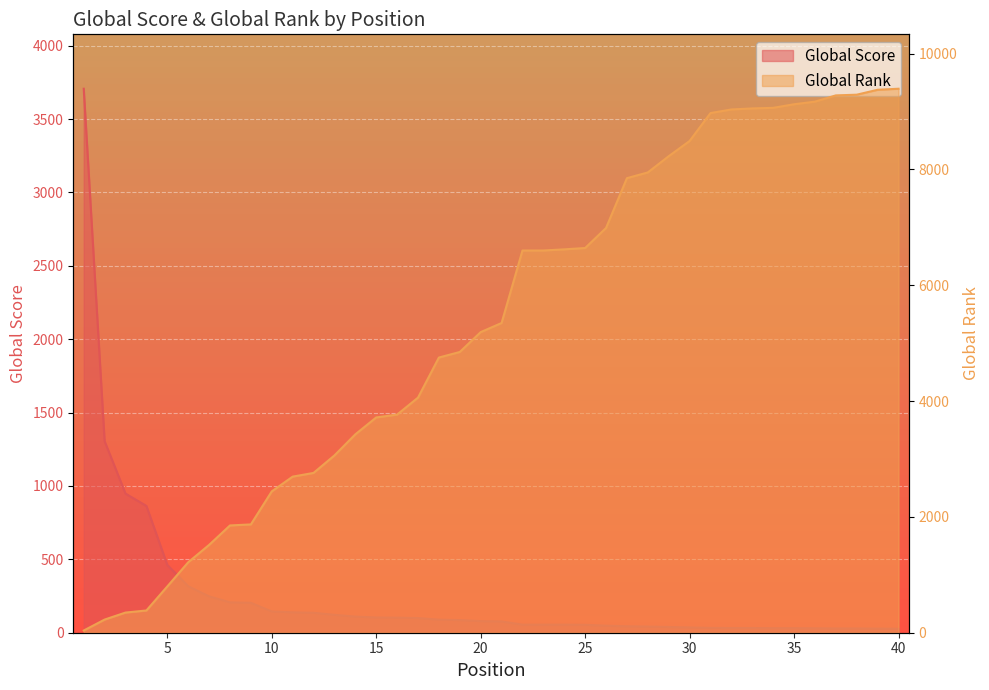

What is the sum of the Global Score values at 1 and 2?

5012